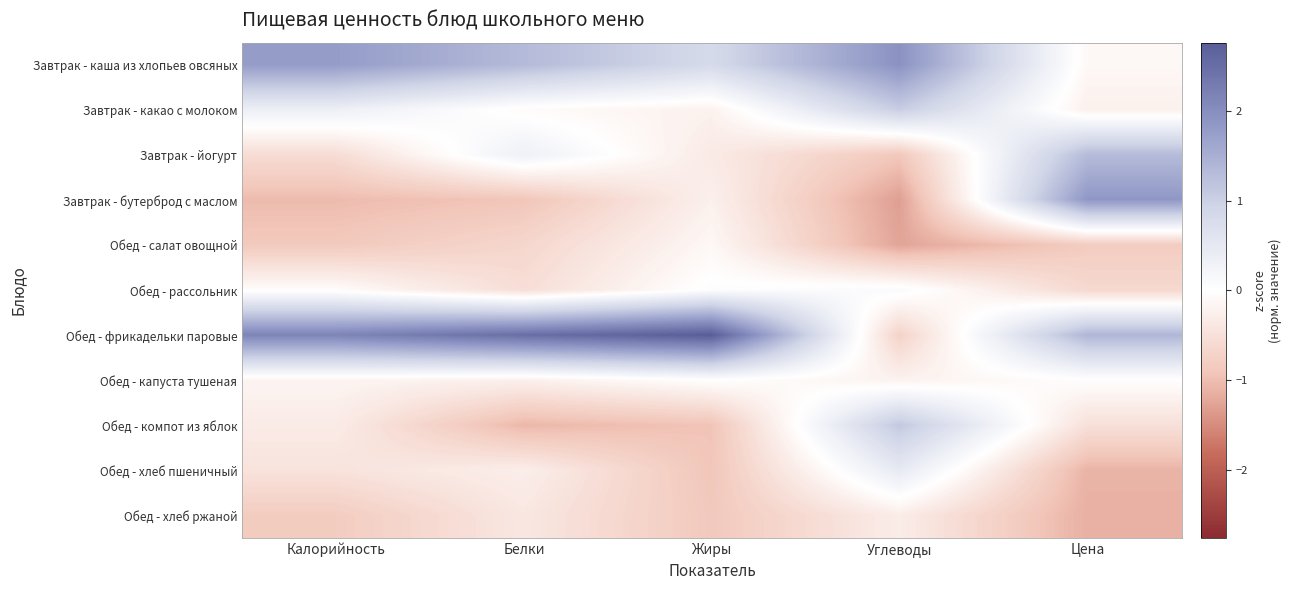

At Белки, list the series in order from smallest to largest.

Обед - компот из яблок, Завтрак - бутерброд с маслом, Обед - салат овощной, Обед - рассольник, Обед - хлеб ржаной, Обед - хлеб пшеничный, Обед - капуста тушеная, Завтрак - какао с молоком, Завтрак - йогурт, Завтрак - каша из хлопьев овсяных, Обед - фрикадельки паровые